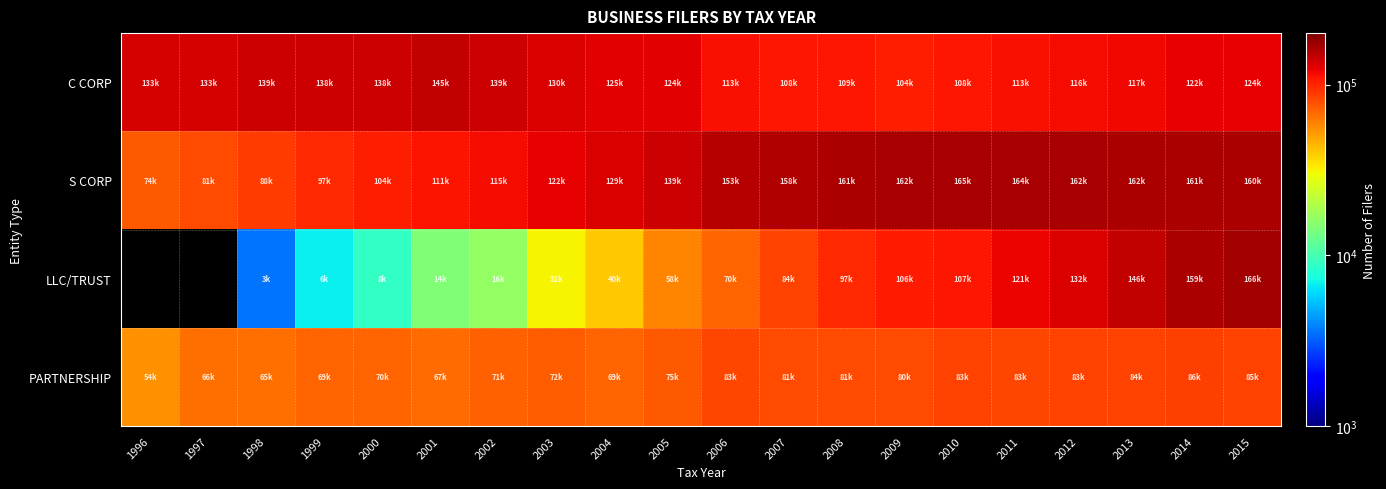

What is the spread (max minus min) of values at 2013?

78290.0